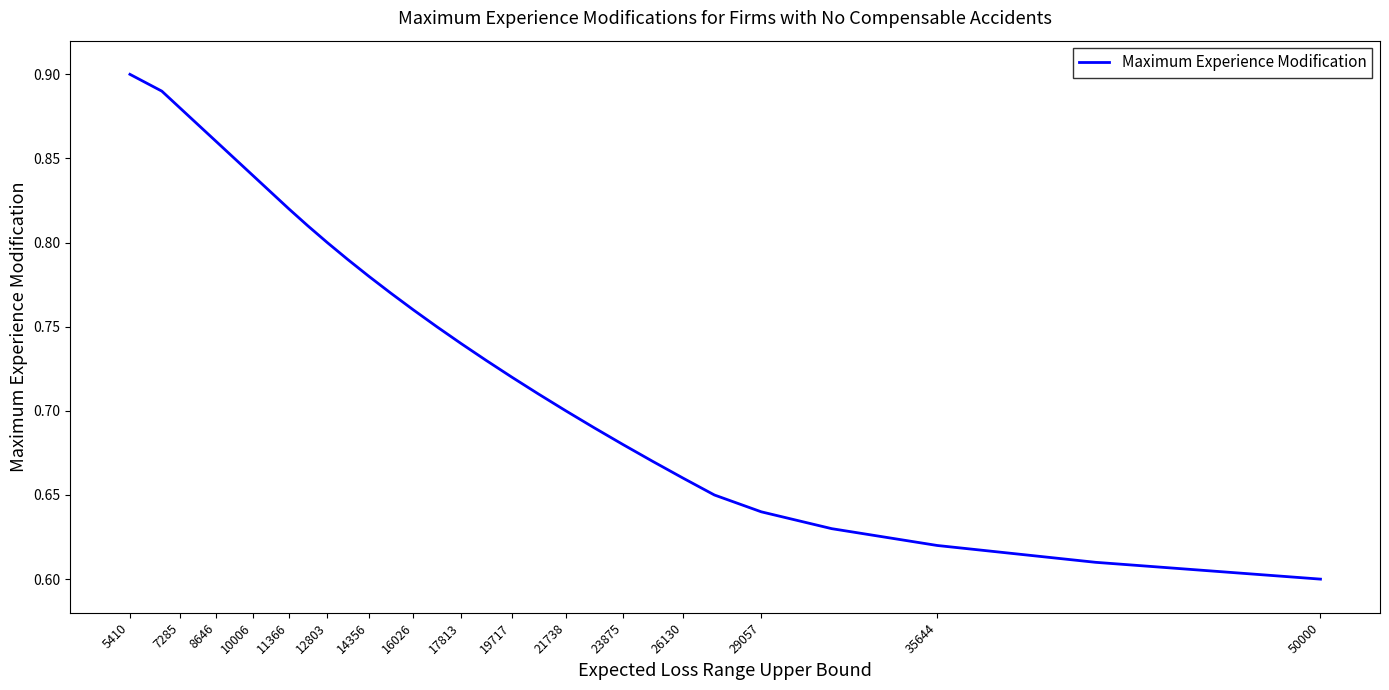

True or false: the data has more than 2 interior local peaks.

False